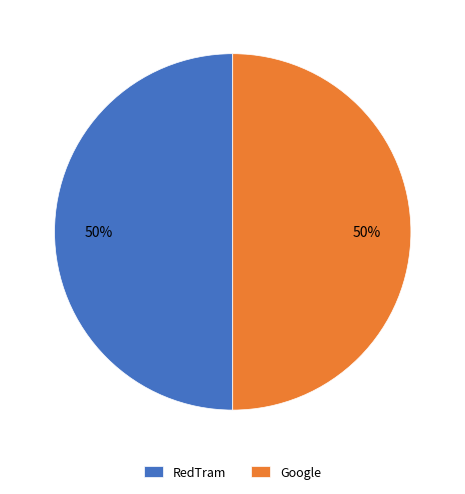

The Google slice represents 58% of the pie. True or false?

False